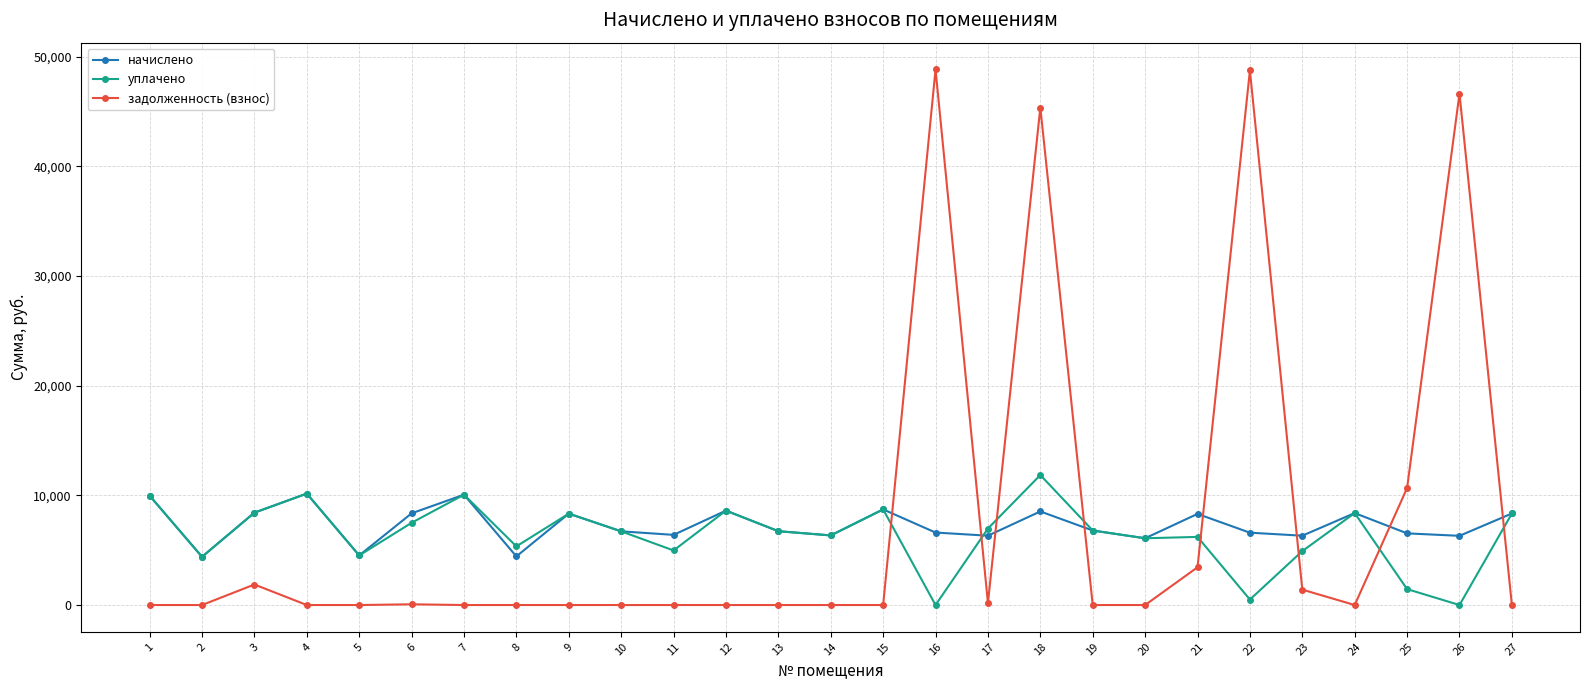

How many data points in начислено are above 6731?

14